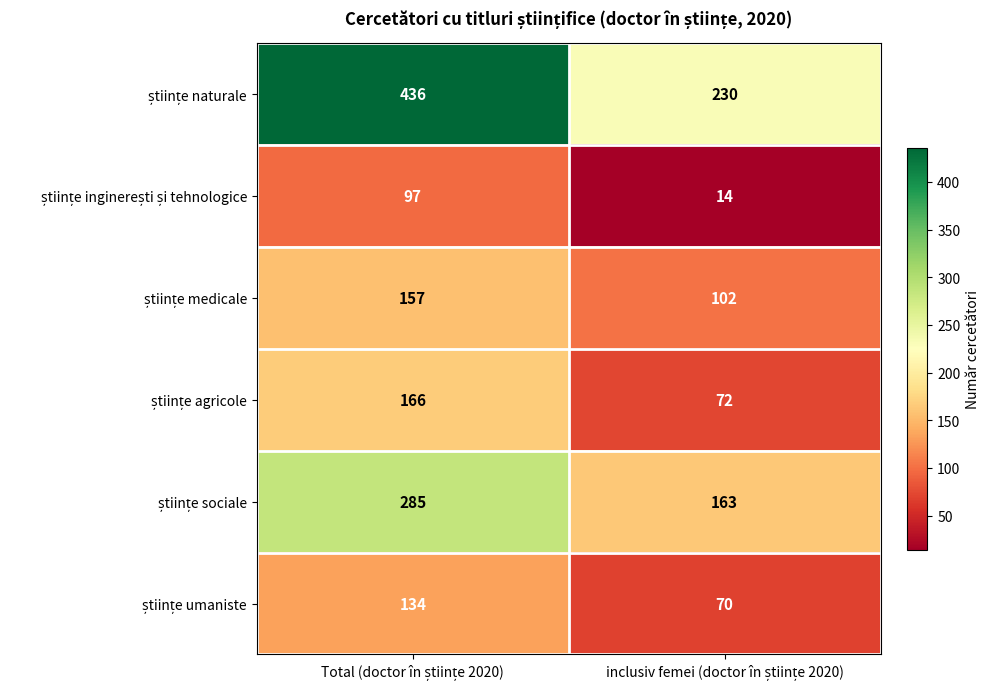

What is the greatest value displayed?

436